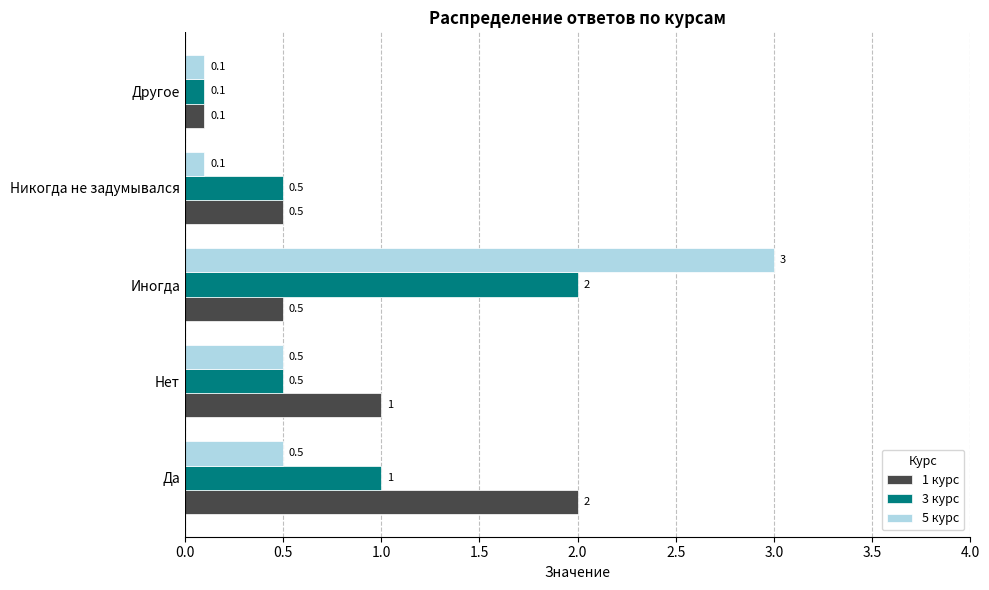

What is the average value of the 1 курс series?

0.8